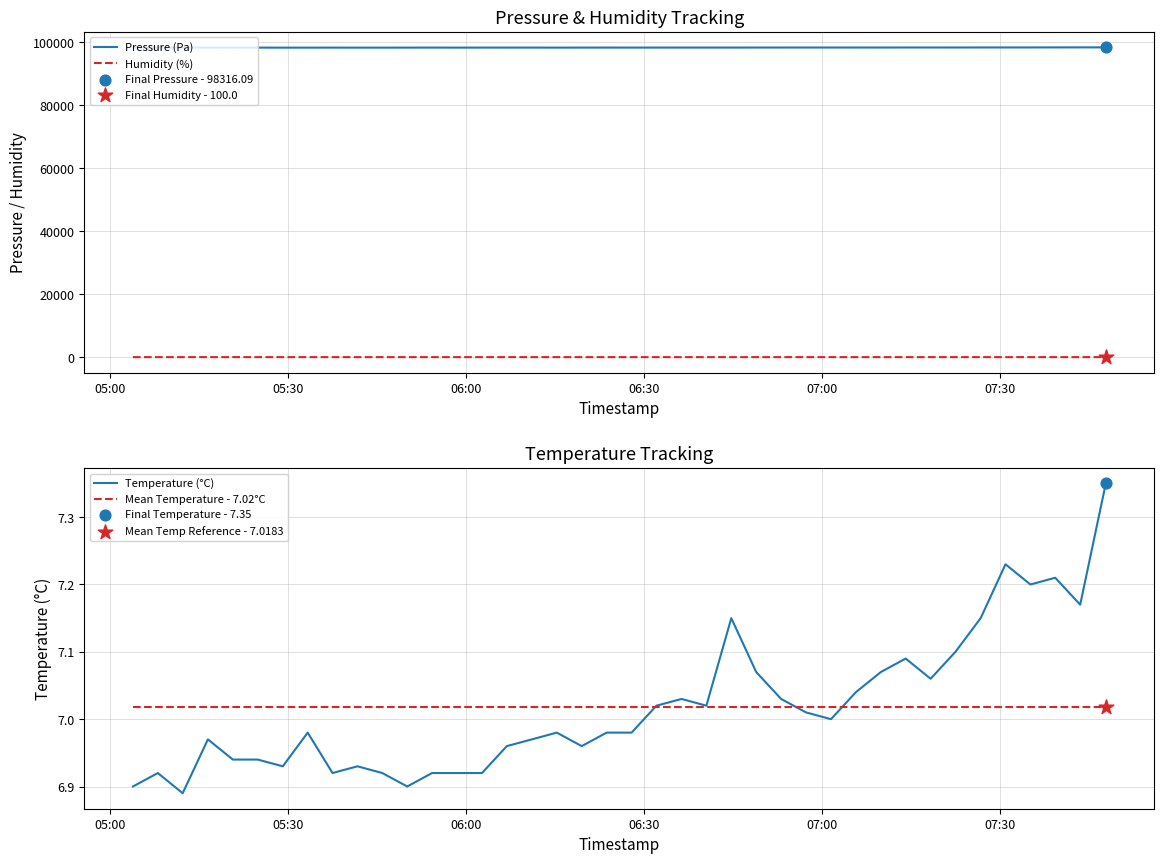

True or false: Pressure (Pa) and Humidity (%) intersect in this chart.

False